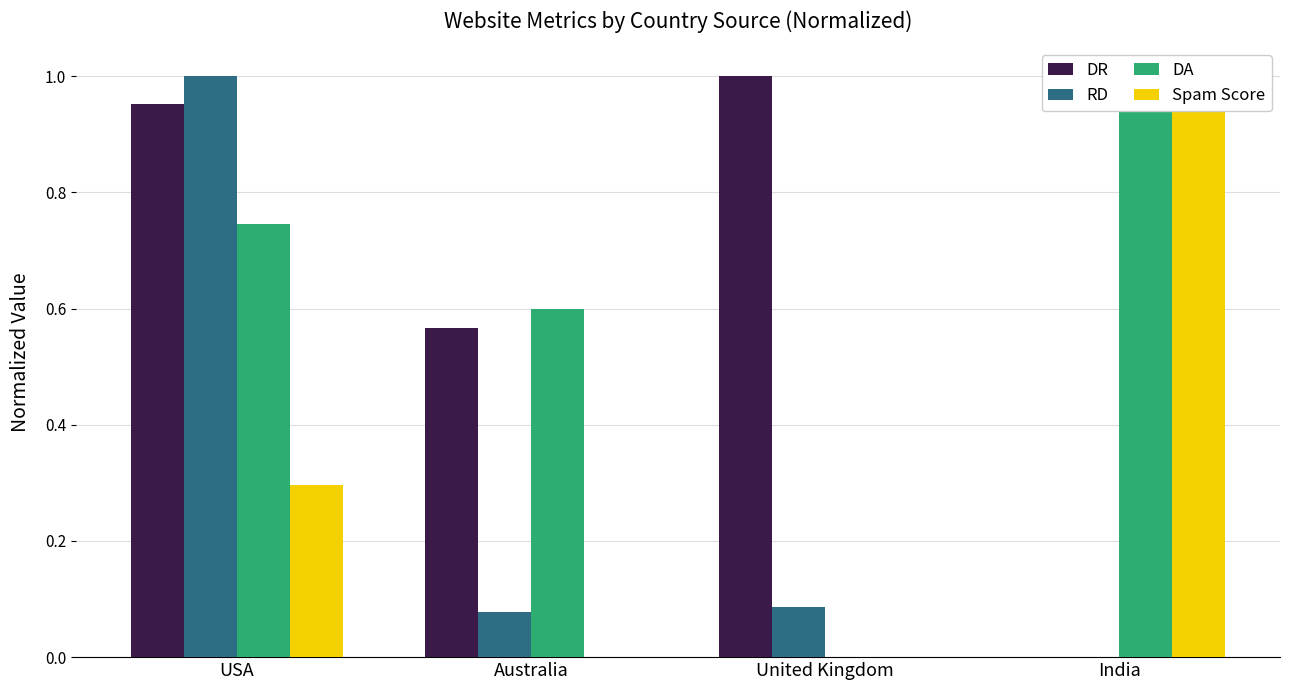

What value does the RD series have at USA?

1.0